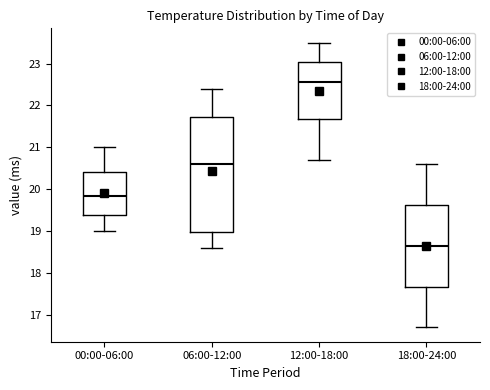

Where is the lower edge of the box for 12:00-18:00 on the y-axis? The values are not printed on the chart, so give them approximately, as read against the axis.

21.7